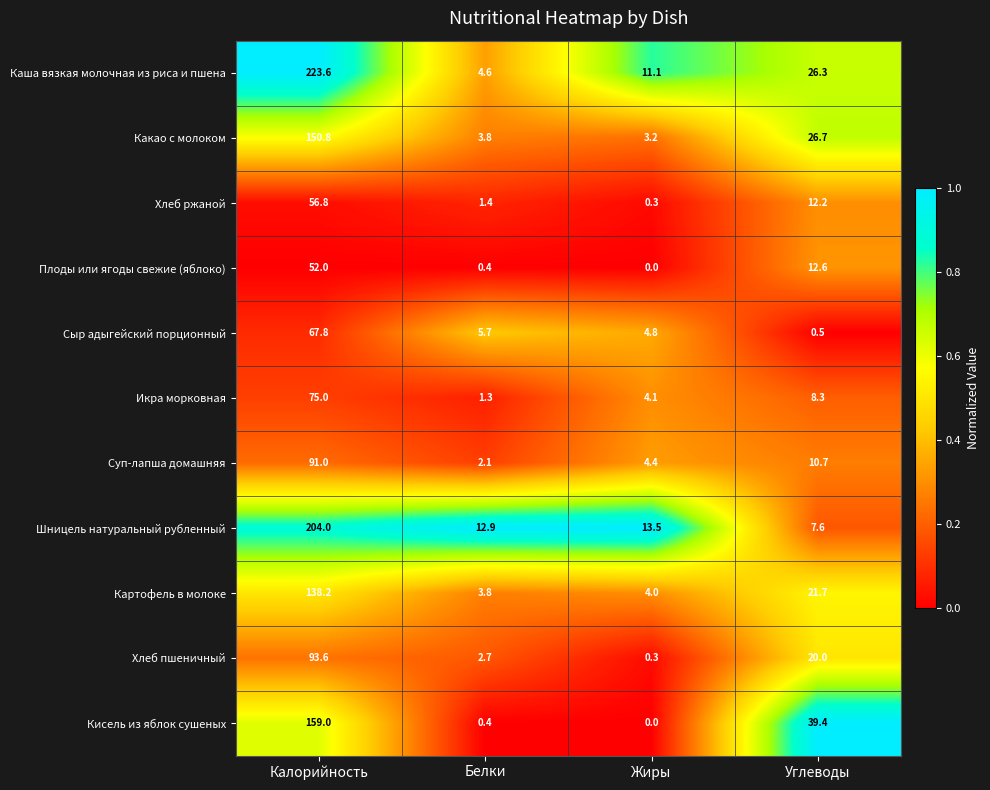

What is the minimum value for Каша вязкая молочная из риса и пшена?

4.6